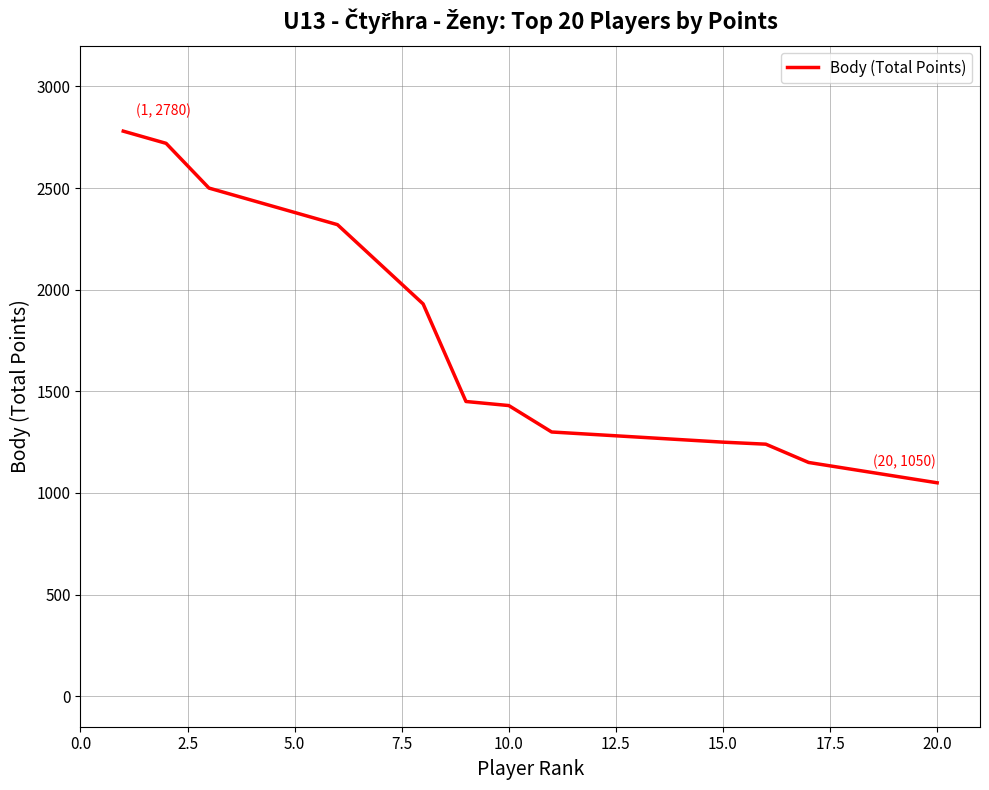

What is the difference between the second highest and minimum values?

1670